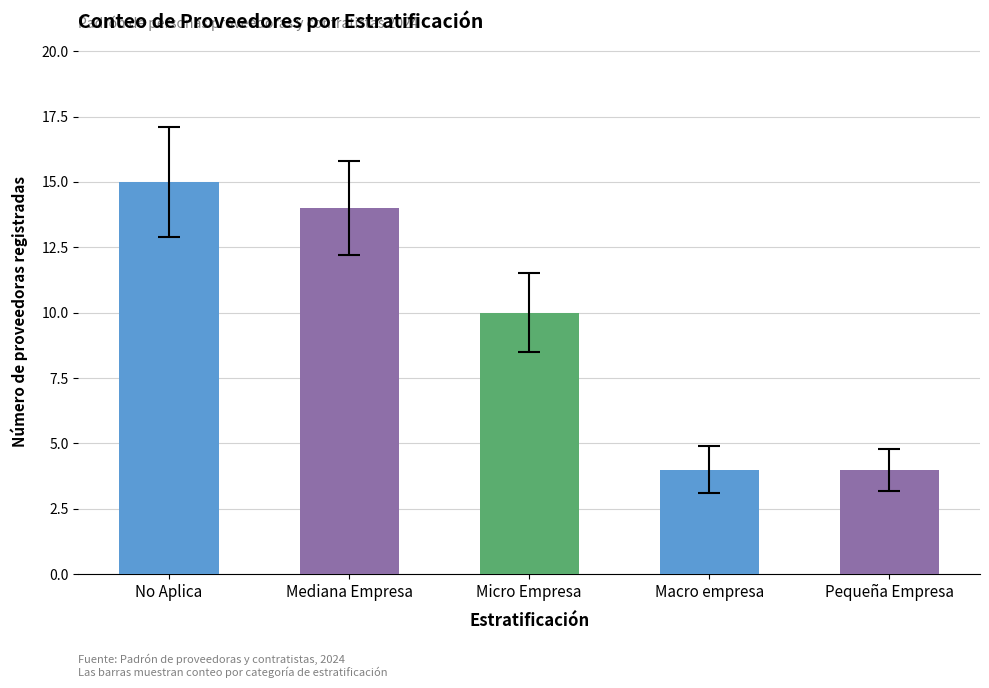

What is the maximum value shown in the chart?

15